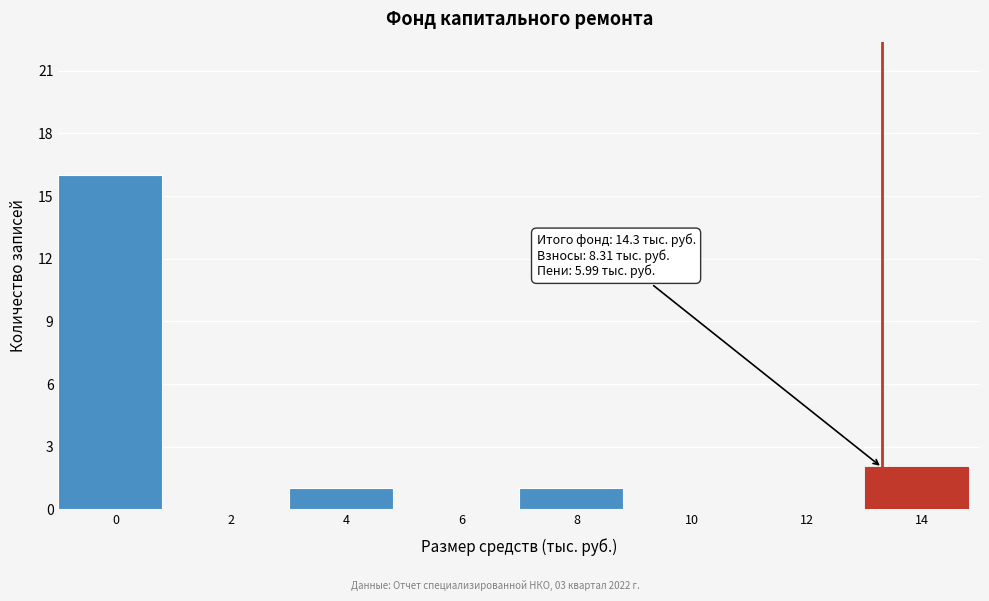

Reading left to right, list all the values displayed in this chart.

0=16	2=0	4=1	6=0	8=1	10=0	12=0	14=2